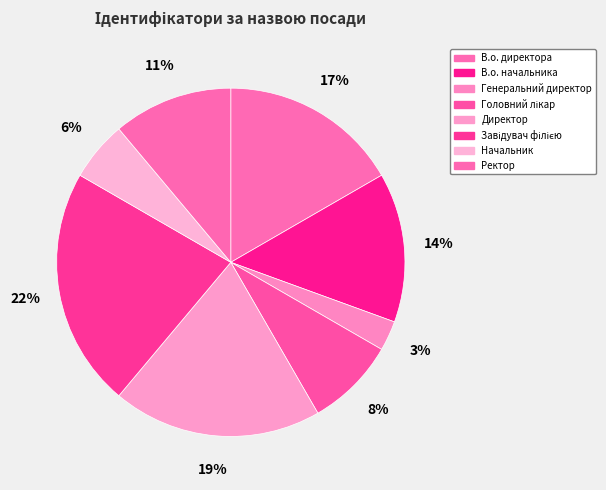

How many slices are in this pie chart?

8